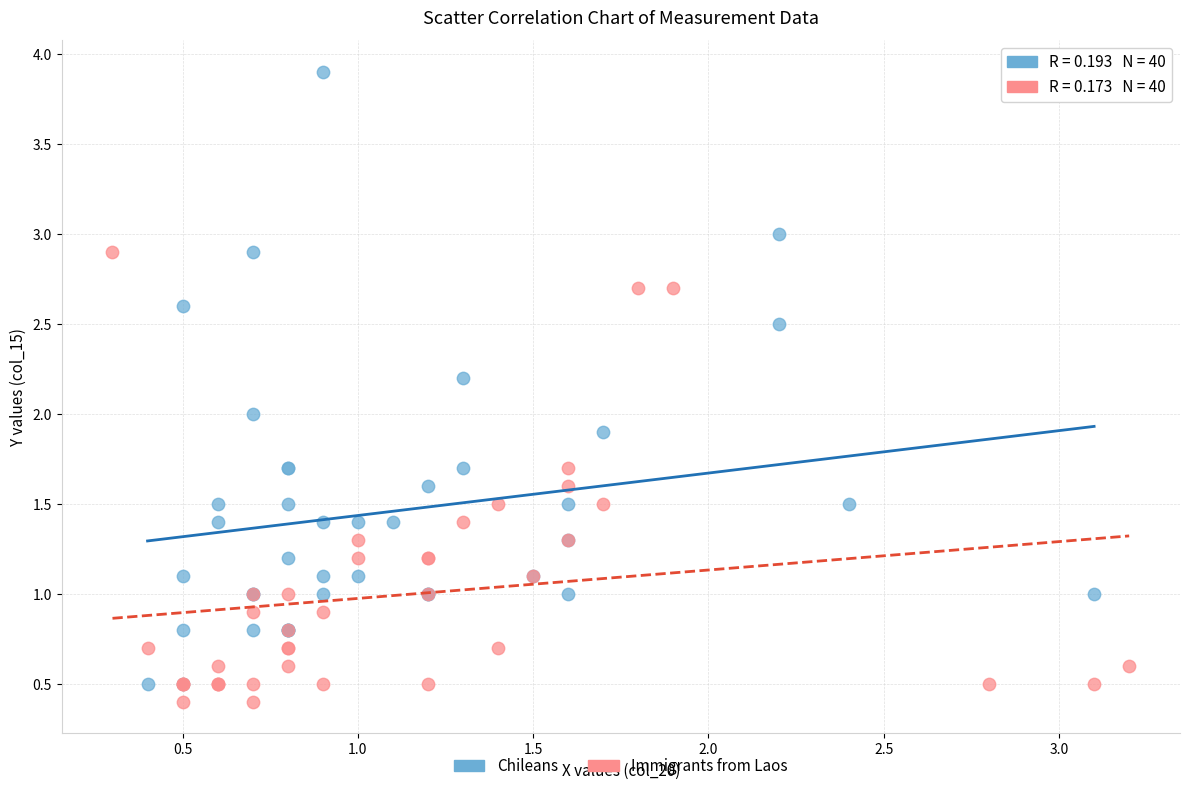

Which series has the largest Y range (max minus min)?

Chileans